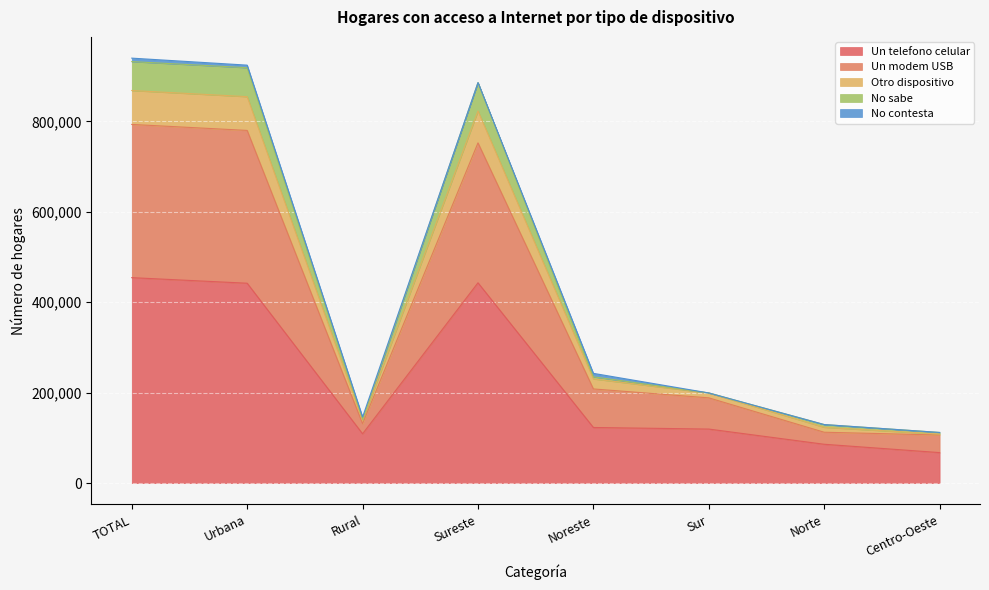

How many lines are shown in the chart?

5